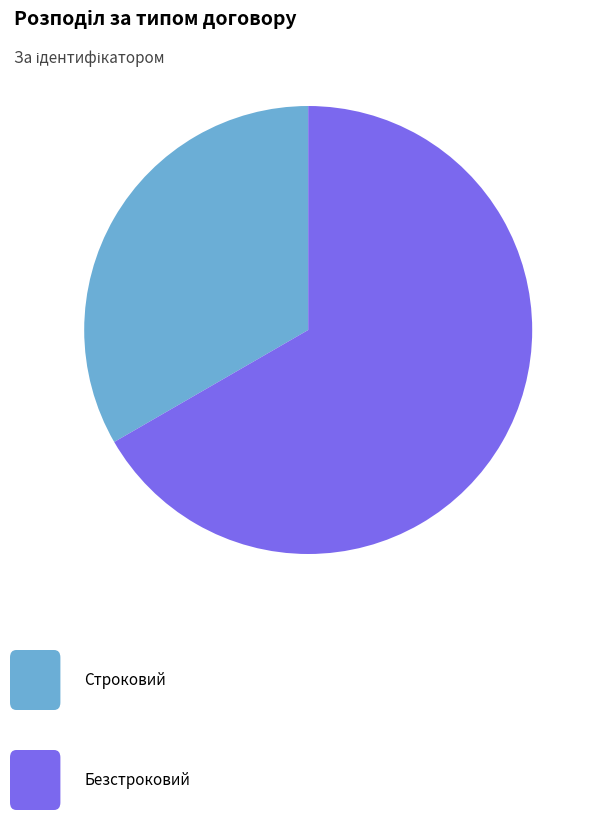

Is there a majority slice in this chart?

Yes